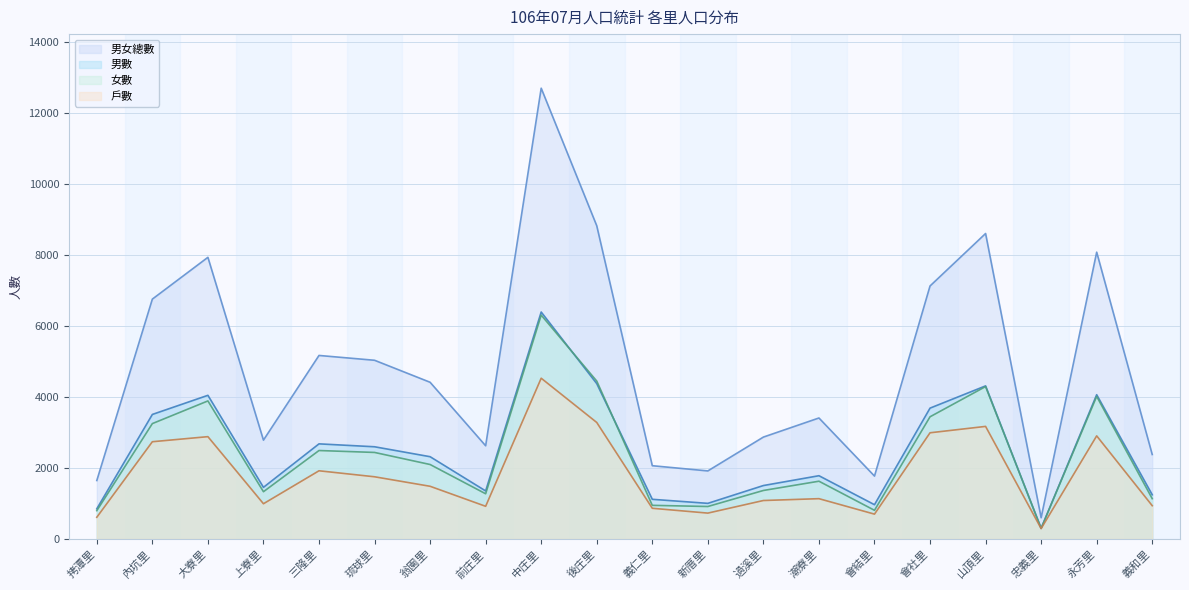

What is the average value of the 男女總數 series?

4837